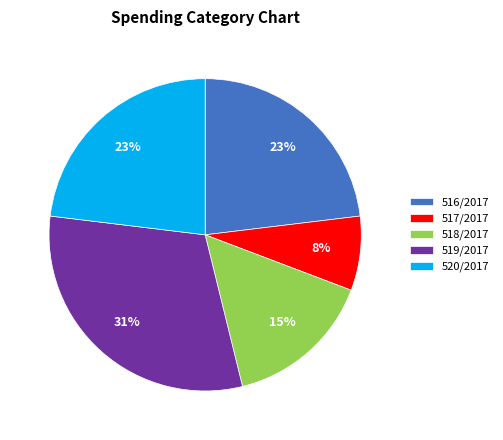

To the nearest percent, what percentage of the pie is 519/2017?

31%